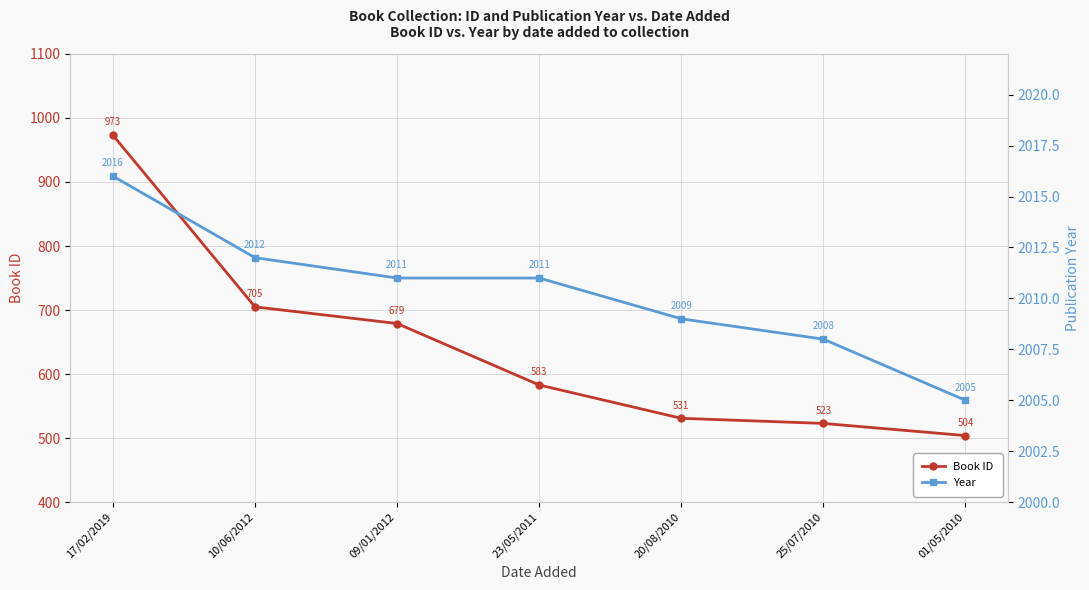

The Book ID series shows 583 at 23/05/2011. True or false?

True